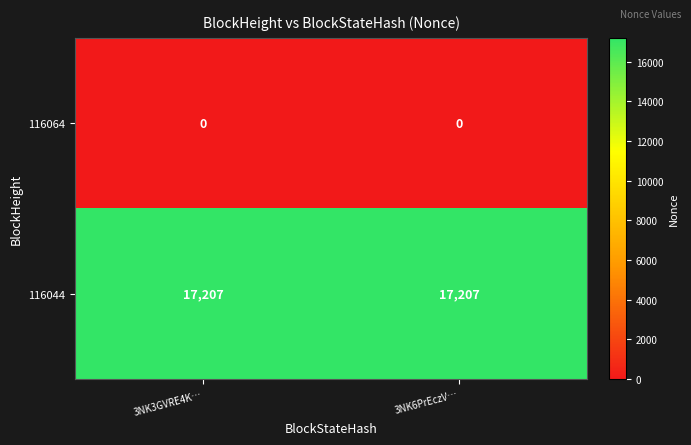

What is the greatest value displayed?

17207